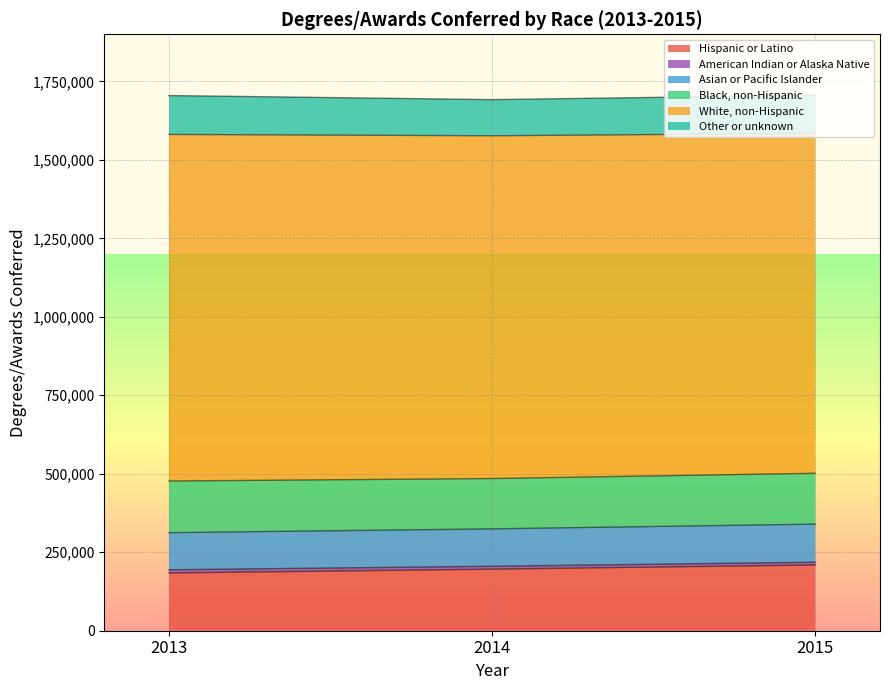

At which category does the chart reach its peak across all series?

2015